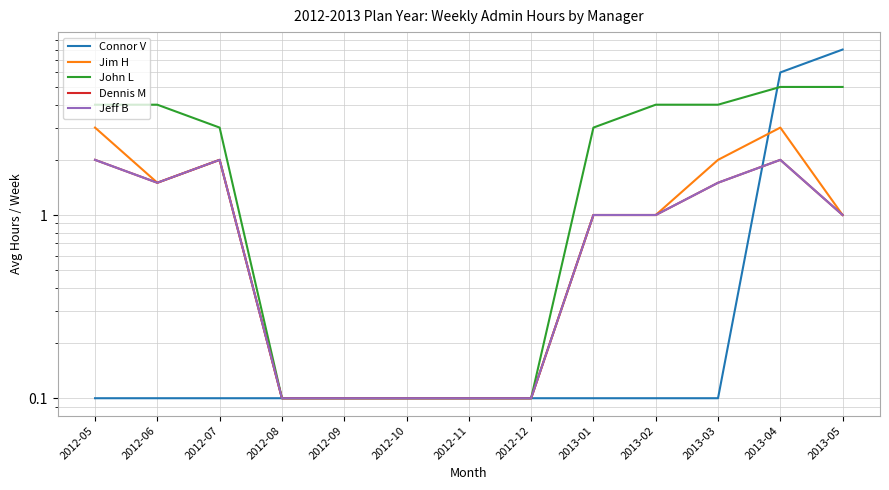

At which category does the chart reach its minimum across all series?

2012-05